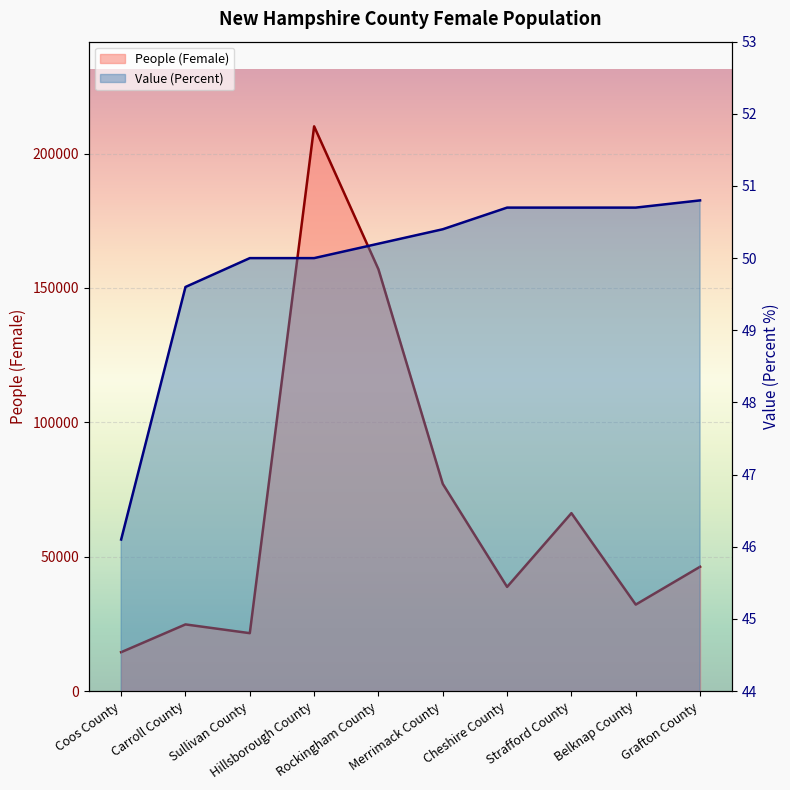

At Carroll County, list the series in order from smallest to largest.

Value (Percent), People (Female)